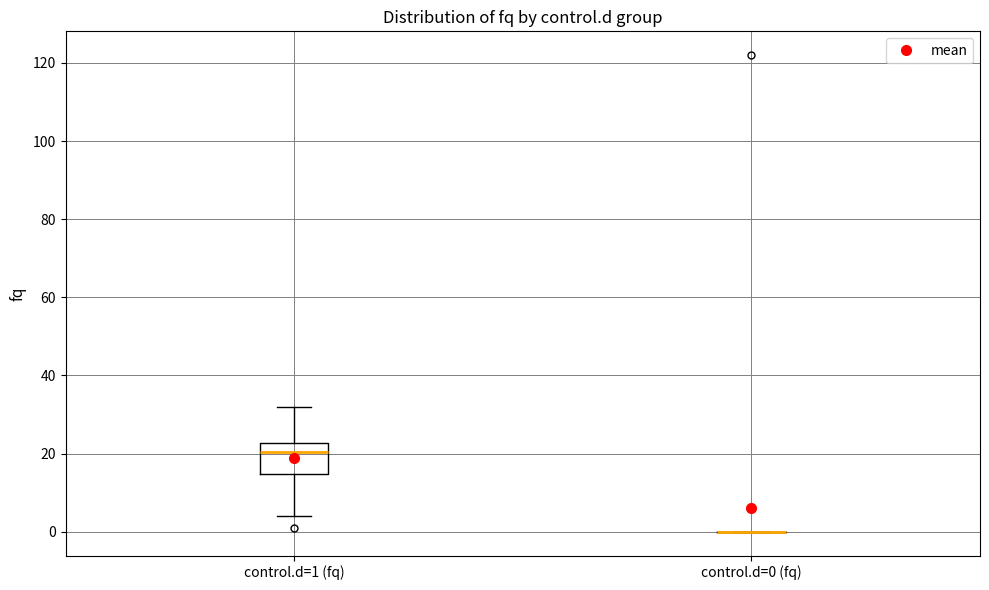

Where does the upper whisker of the box for control.d=1 (fq) end on the y-axis? The values are not printed on the chart, so give them approximately, as read against the axis.

32